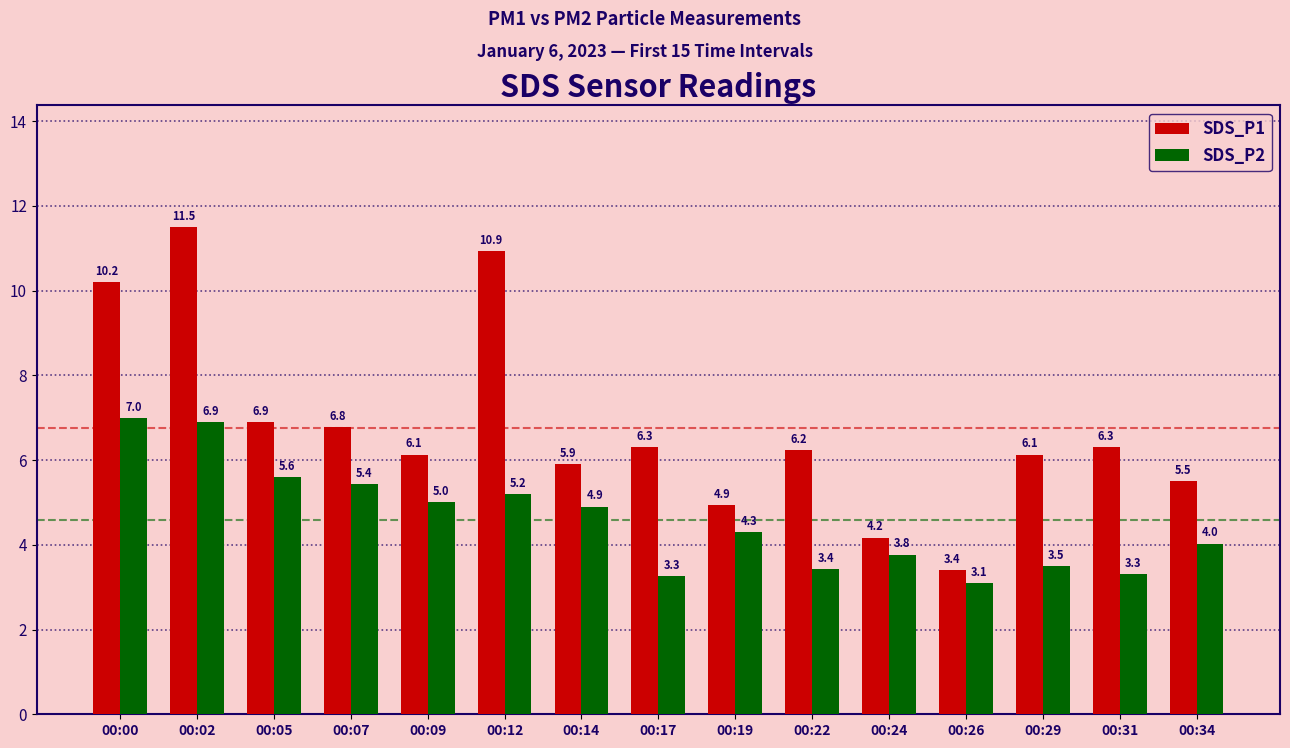

Which series has the largest range (max minus min)?

SDS_P1